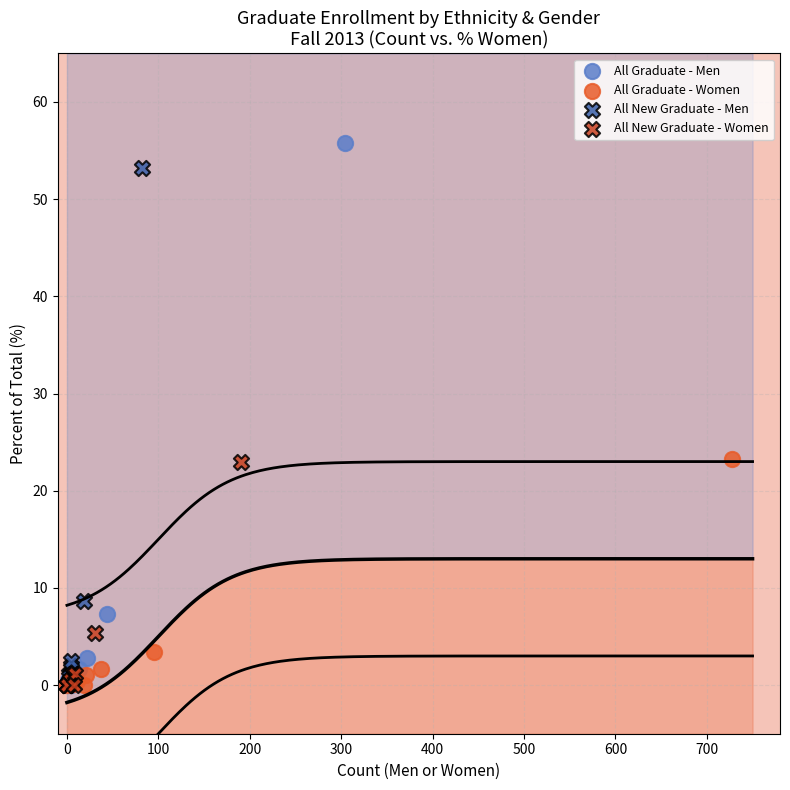

Which series has the widest spread of Y values?

All Graduate - Men